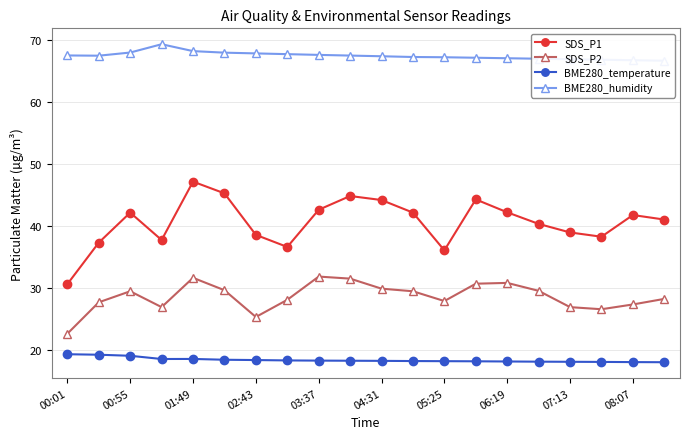

What are all the series names shown in the legend?

SDS_P1, SDS_P2, BME280_temperature, BME280_humidity